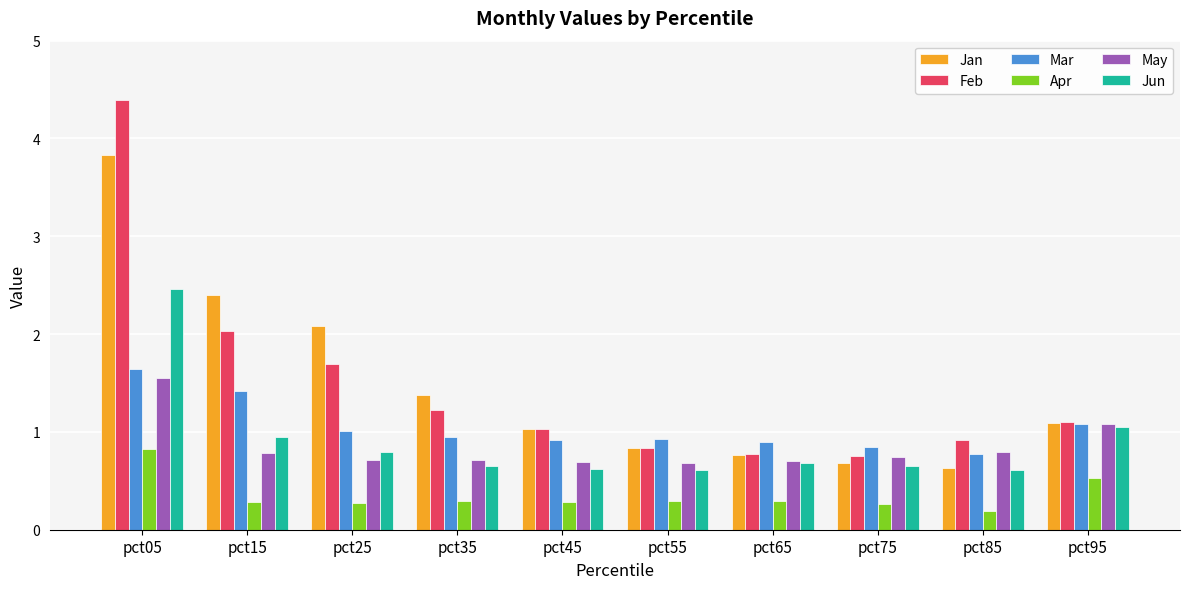

Rank the series by their maximum value, from lowest to highest.

Apr, May, Mar, Jun, Jan, Feb